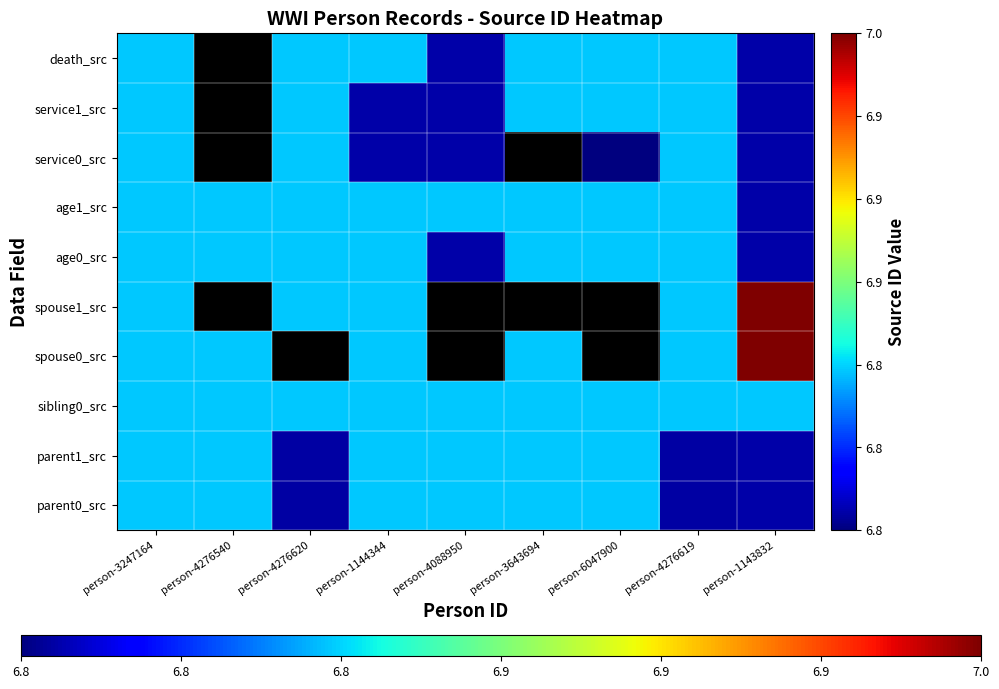

What is the sum of all age1_src values?

61.5